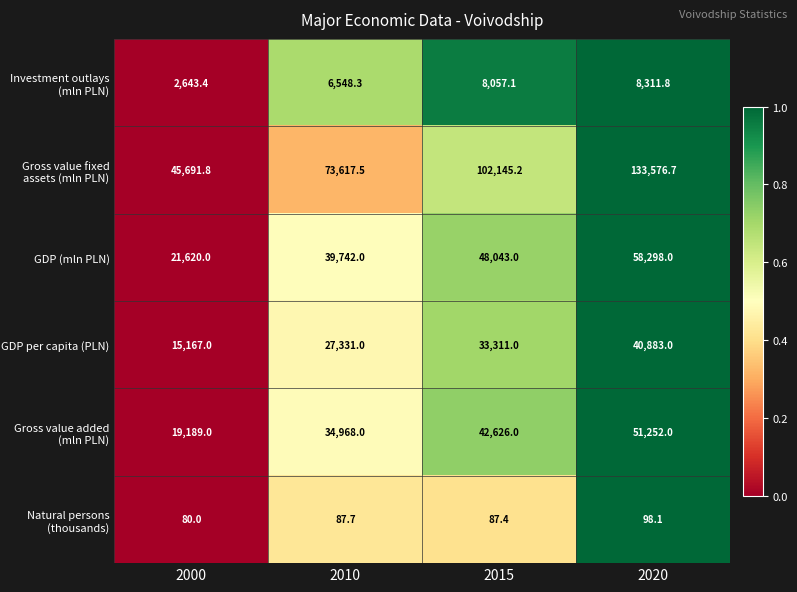

What is the maximum value shown in the chart?

133576.7